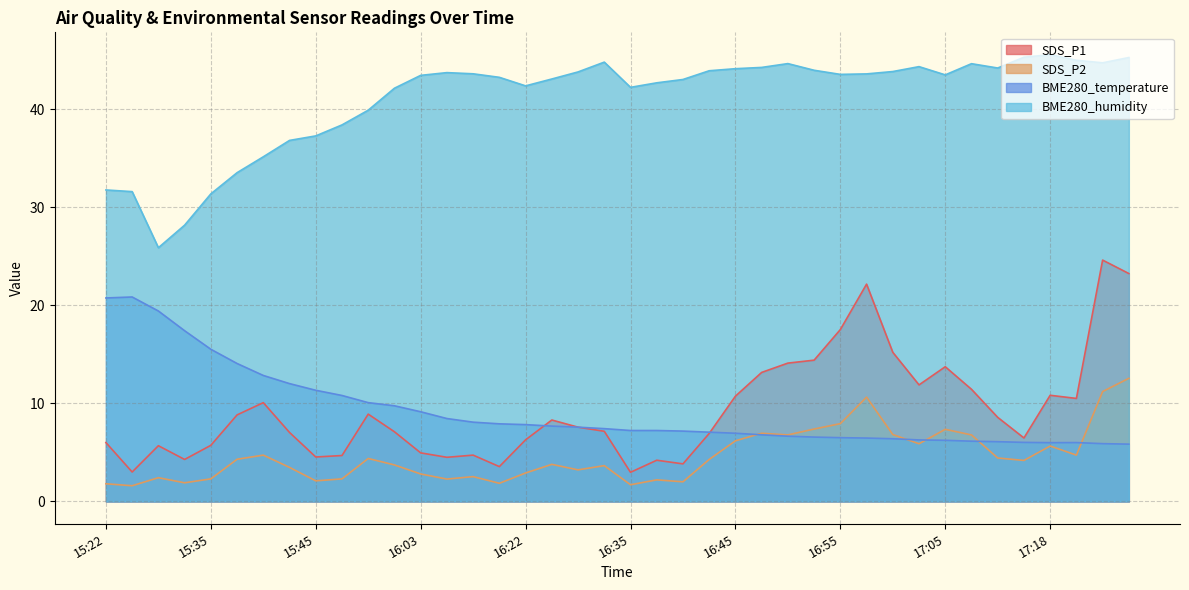

Where is the first local minimum for BME280_temperature?

17:18